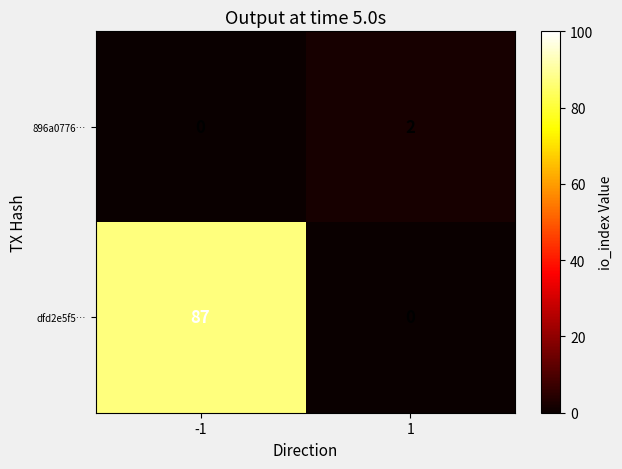

Reading left to right, transcribe all the data shown in this chart.

896a0776…: -1=0	1=2
dfd2e5f5…: -1=87	1=0